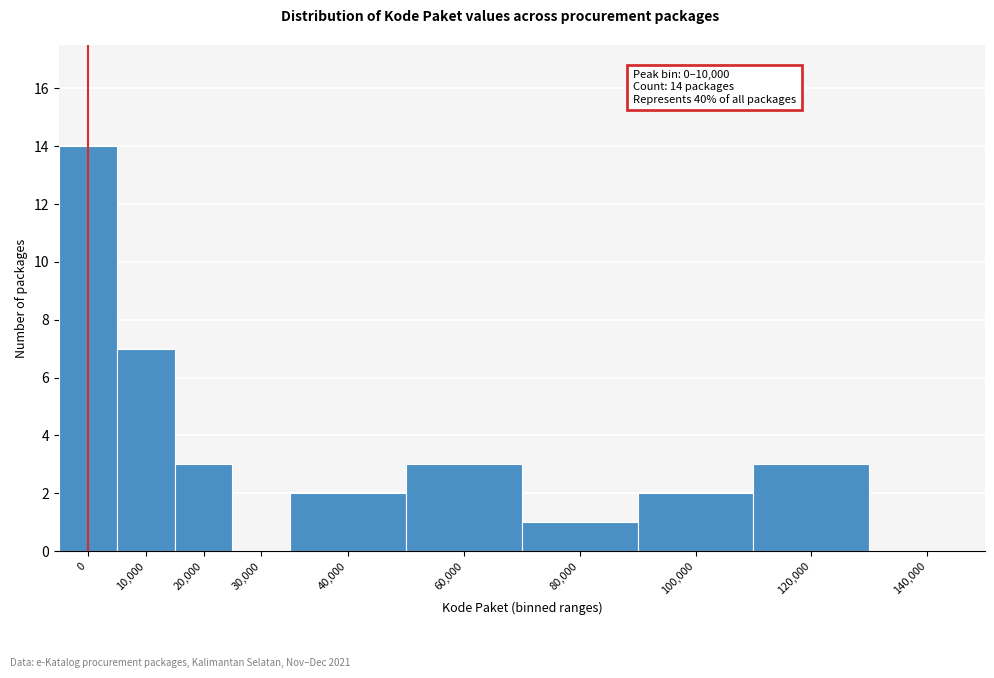

Reading right to left, transcribe all the data shown in this chart.

140,000=0	120,000=3	100,000=2	80,000=1	60,000=3	40,000=2	30,000=0	20,000=3	10,000=7	0=14